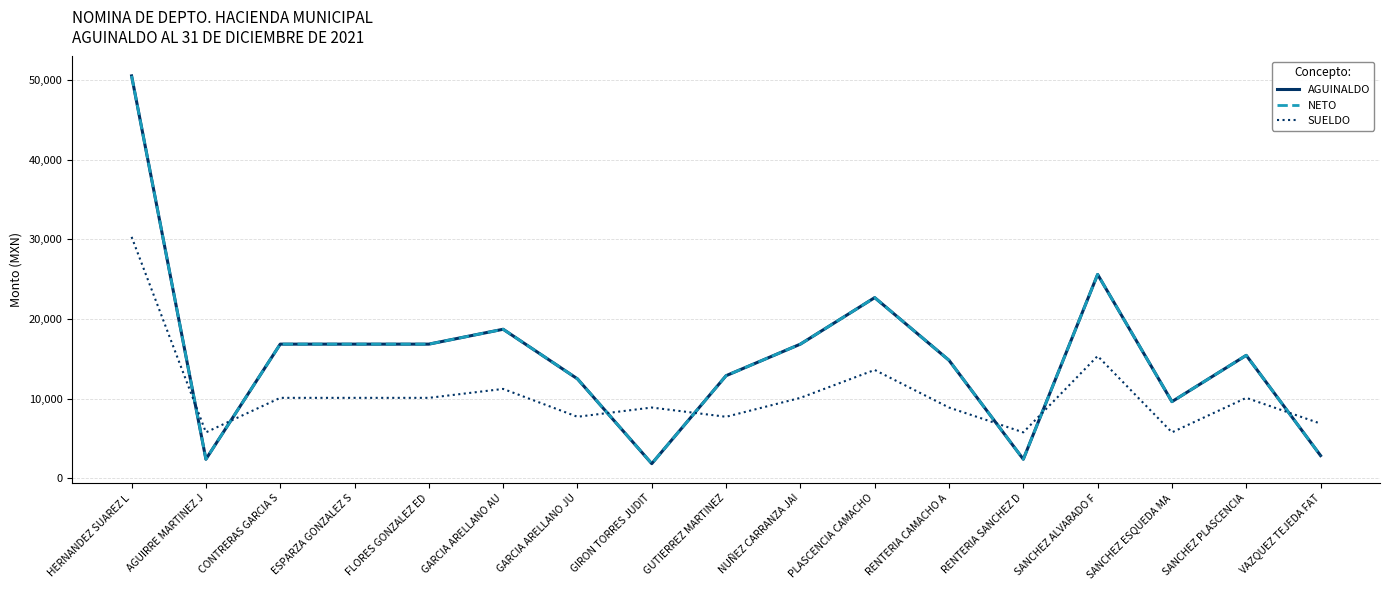

Is this an area chart (filled region under the line)?

No